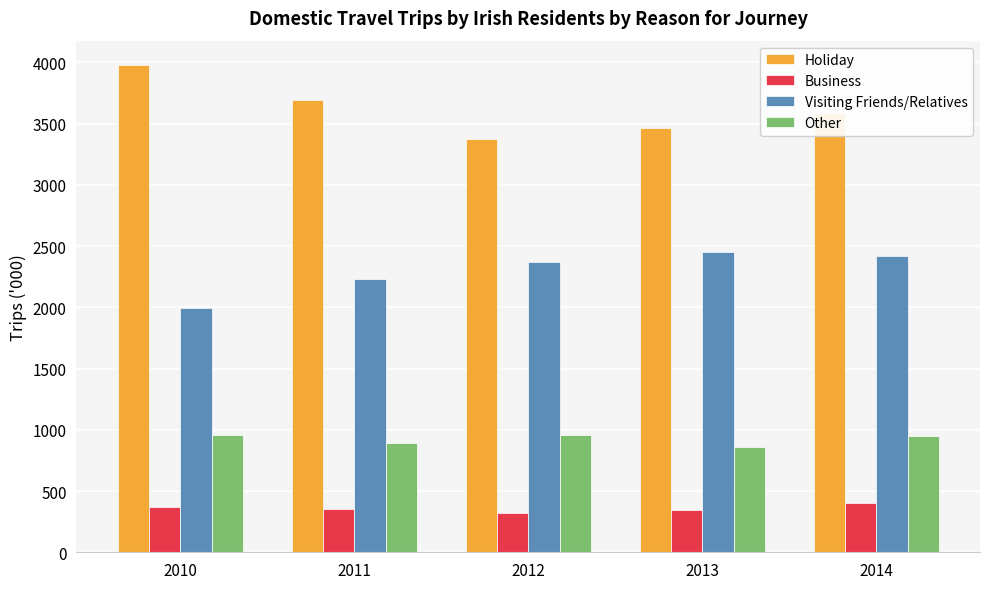

The Holiday series shows 6452.5 at 2010. True or false?

False